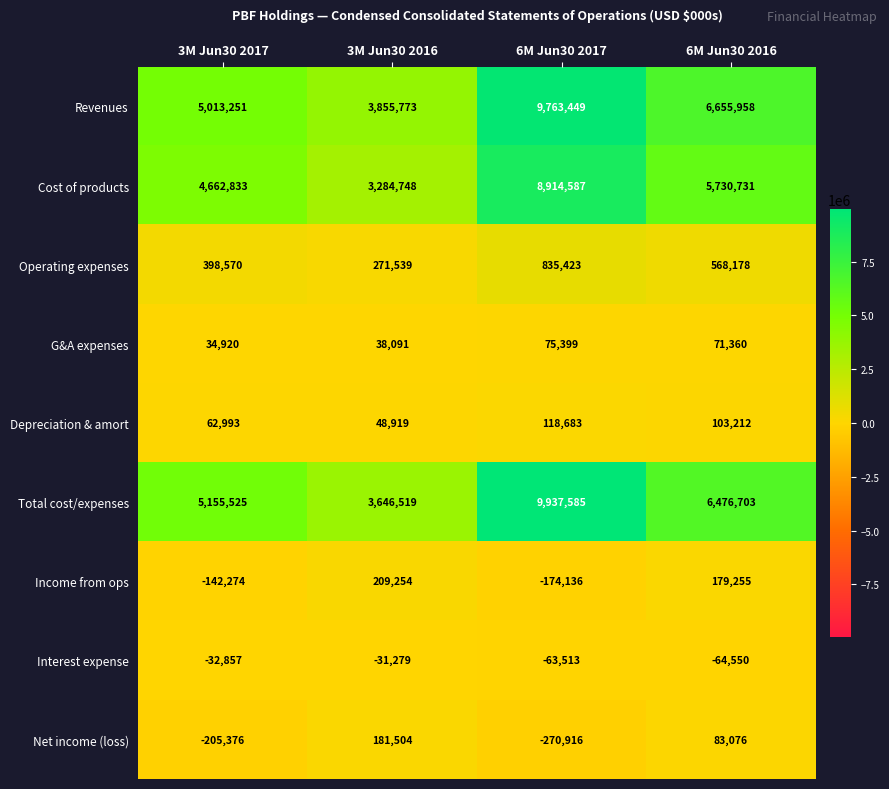

Rank the series by their maximum value, from lowest to highest.

Interest expense, G&A expenses, Depreciation & amort, Net income (loss), Income from ops, Operating expenses, Cost of products, Revenues, Total cost/expenses